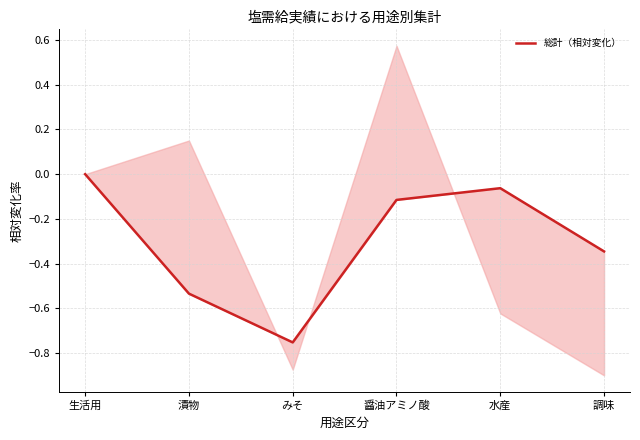

Reading right to left, transcribe all the data shown in this chart.

調味=-0.3	水産=-0.1	醤油アミノ酸=-0.1	みそ=-0.8	漬物=-0.5	生活用=0.0